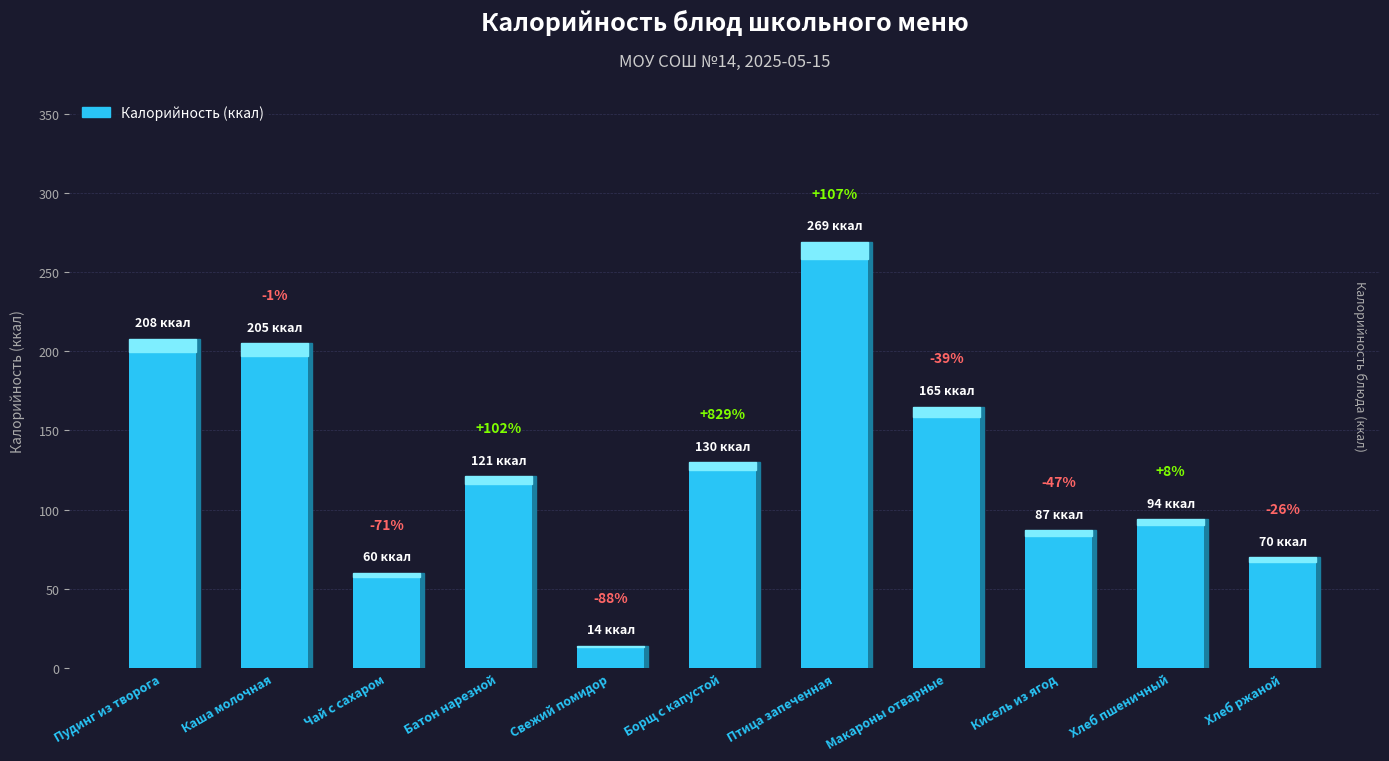

Does the chart contain any negative values?

No